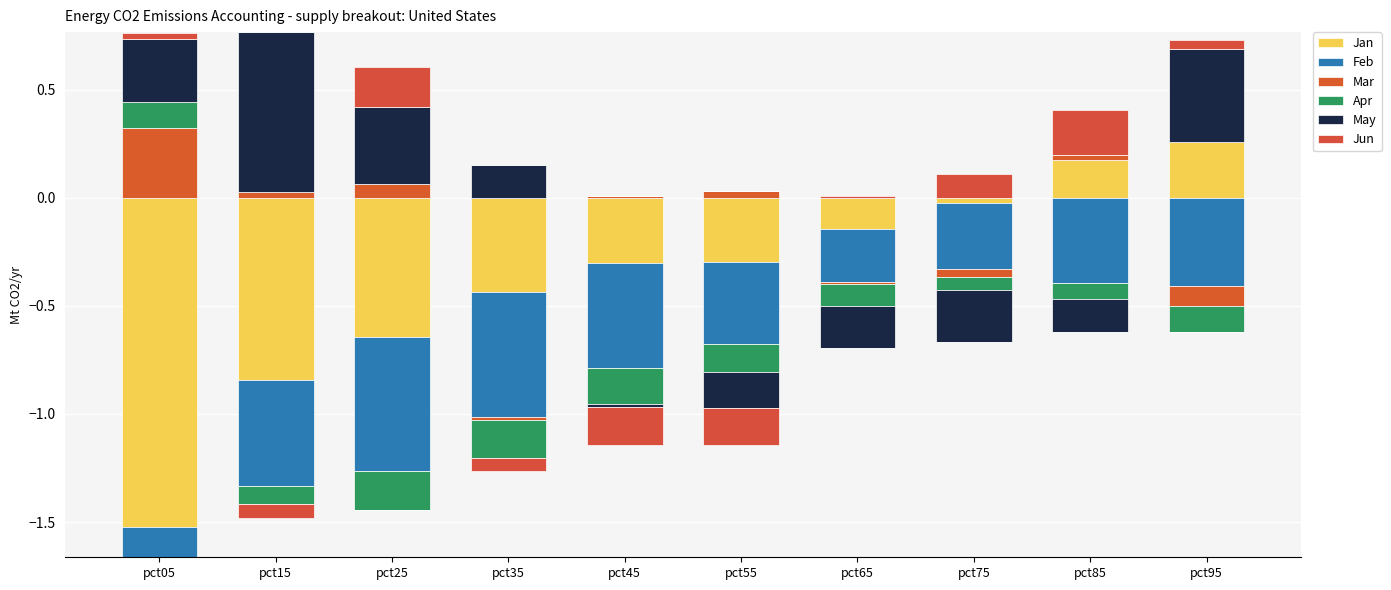

Where is Mar nearest to the value 0?

pct35